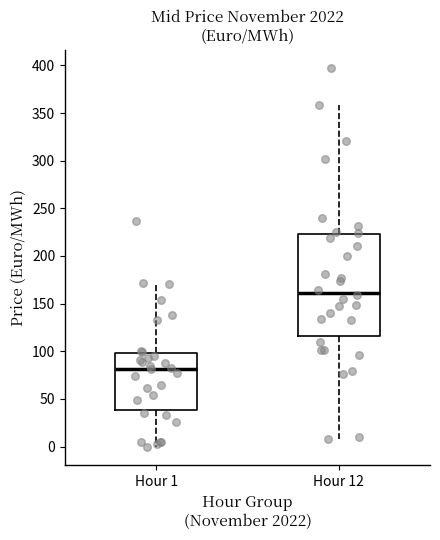

Comparing the boxes themselves (not the whiskers), which one is the tallest?

Hour 12